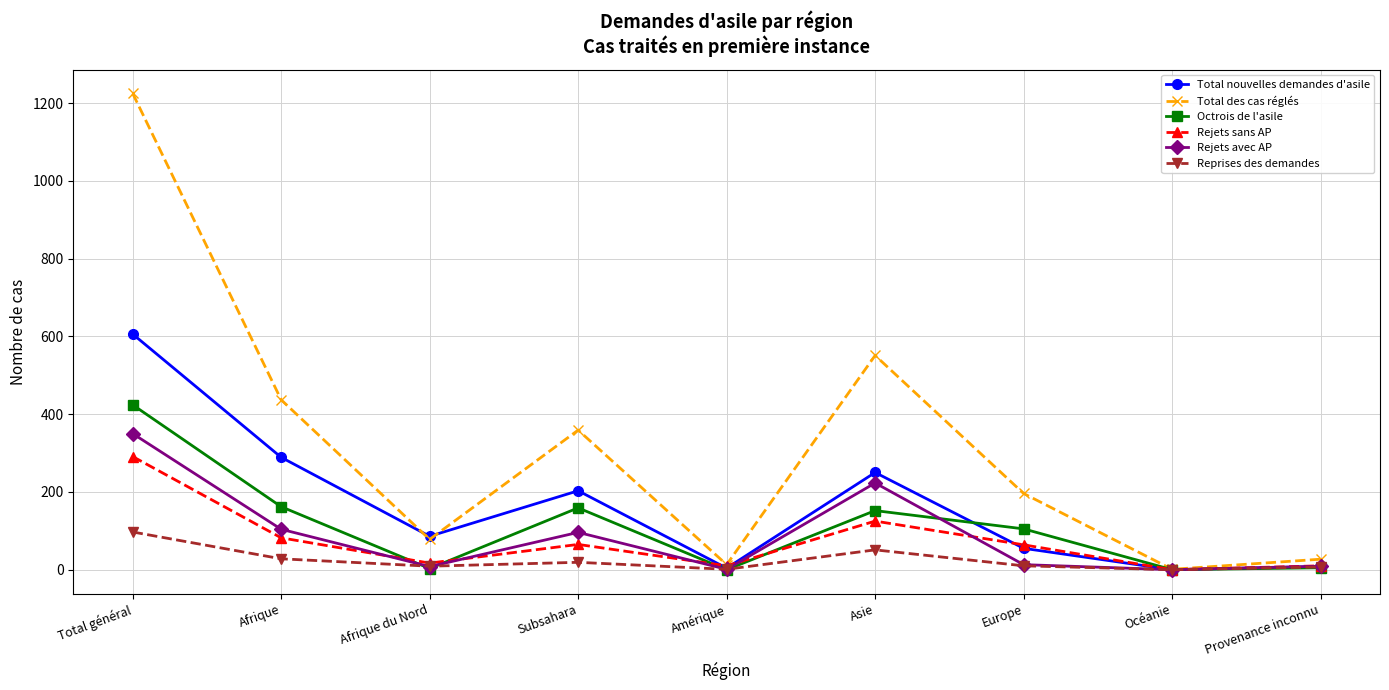

True or false: Rejets sans AP has more than 1 points higher than both neighbors.

True